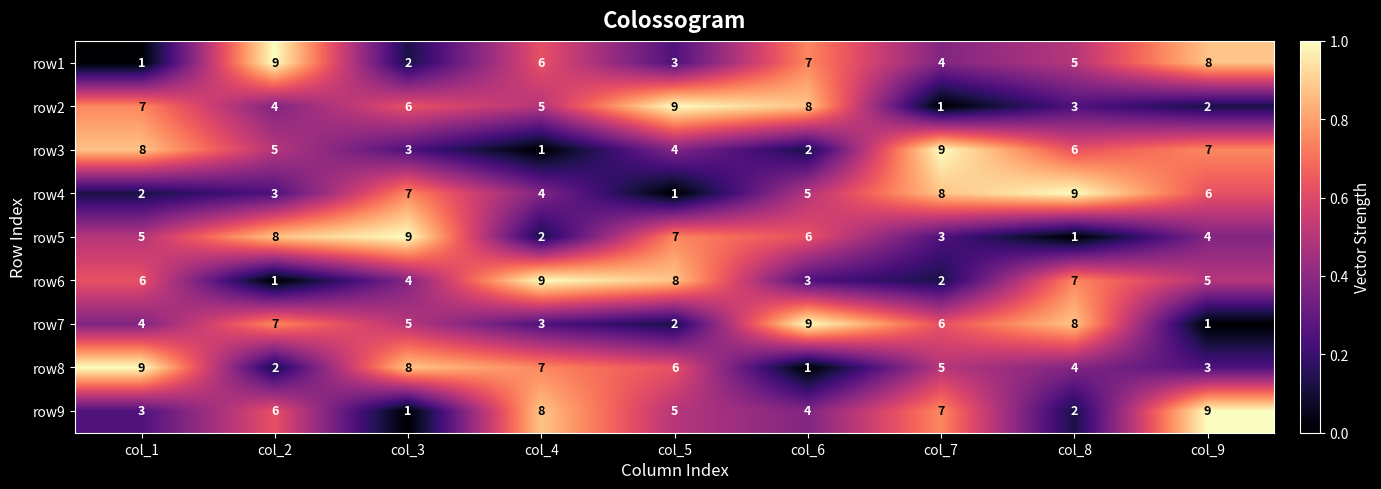

At col_5, list the series in order from largest to smallest.

row2, row6, row5, row8, row9, row3, row1, row7, row4